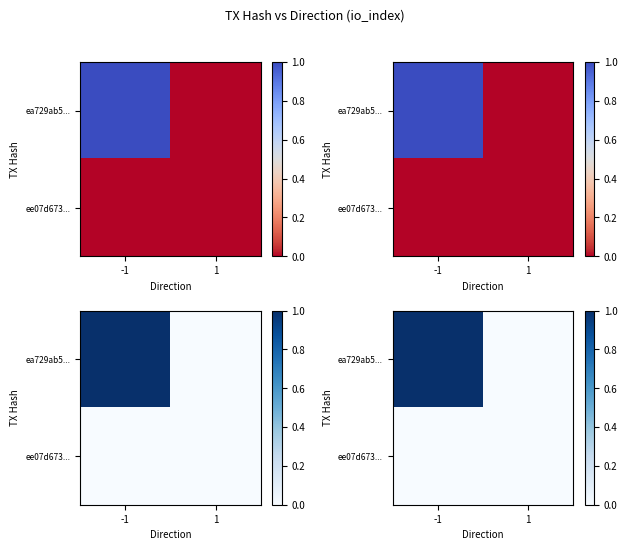

List the series in order of their peak value, highest first.

ea729ab5..., ee07d673...